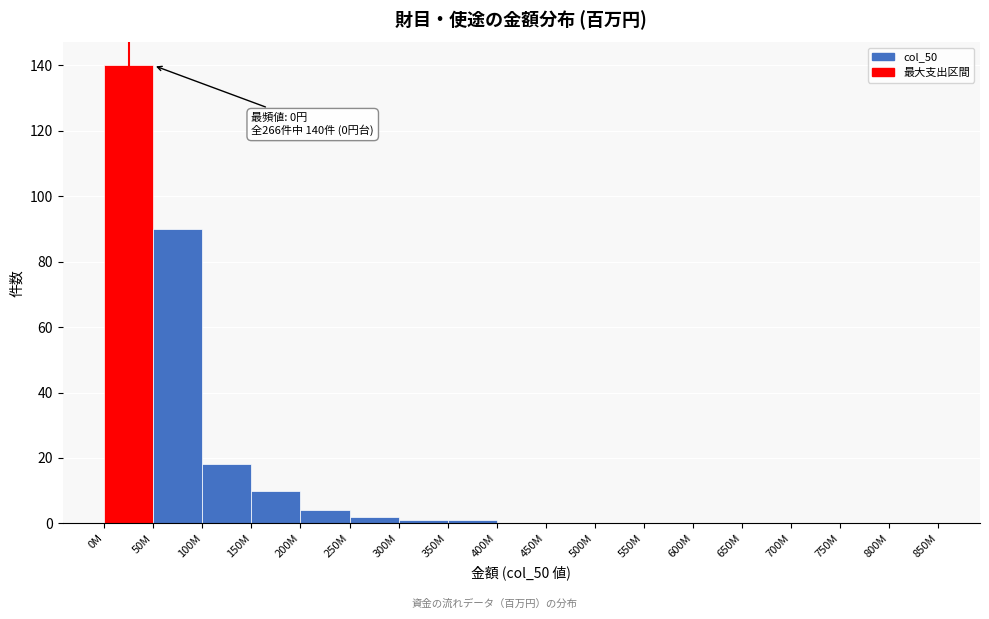

Reading left to right, transcribe all the data shown in this chart.

0M=140	50M=90	100M=18	150M=10	200M=4	250M=2	300M=1	350M=1	400M=0	450M=0	500M=0	550M=0	600M=0	650M=0	700M=0	750M=0	800M=0